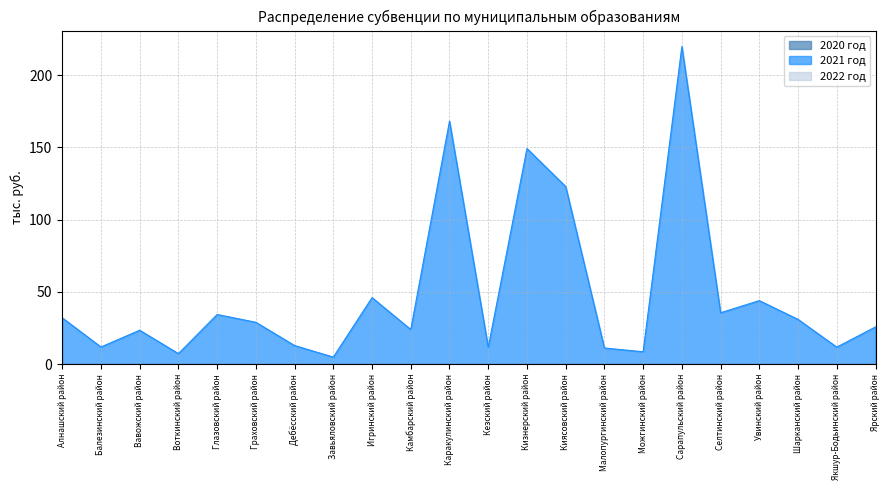

True or false: 2021 год and 2020 год intersect in this chart.

False